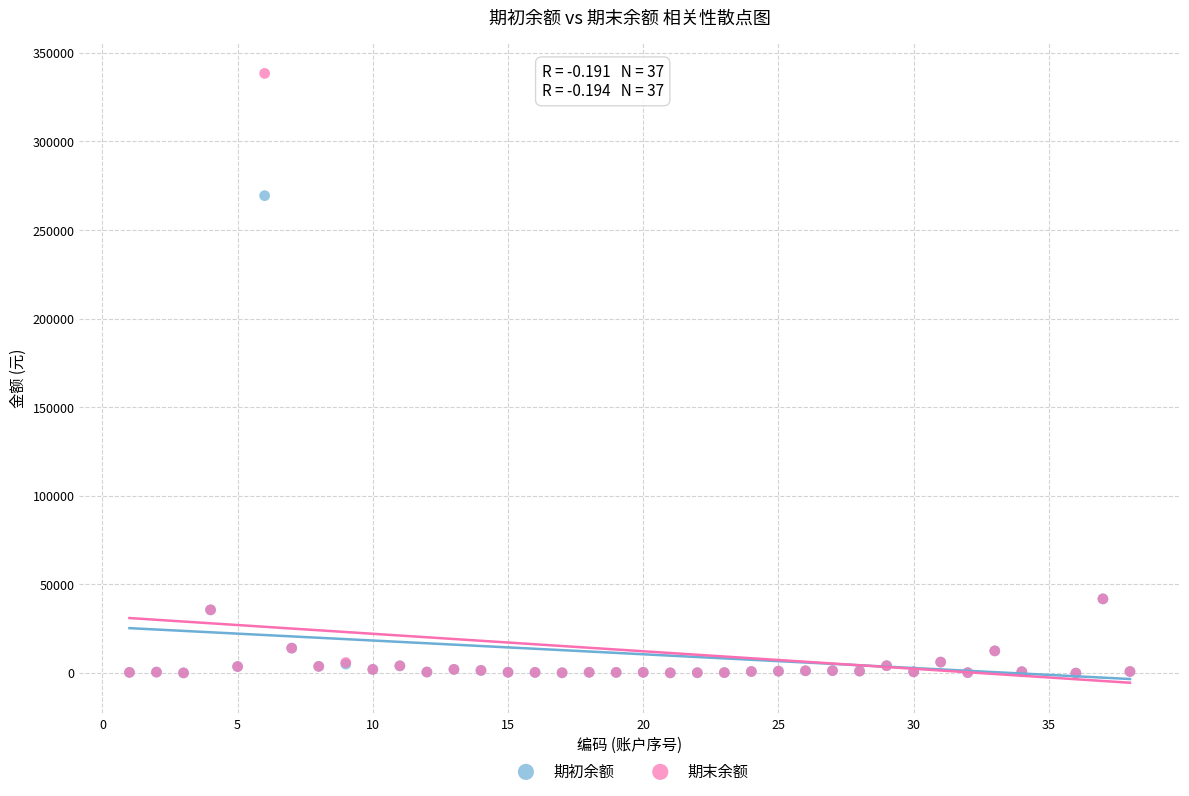

What are all the series names shown in the legend?

期初余额, 期末余额